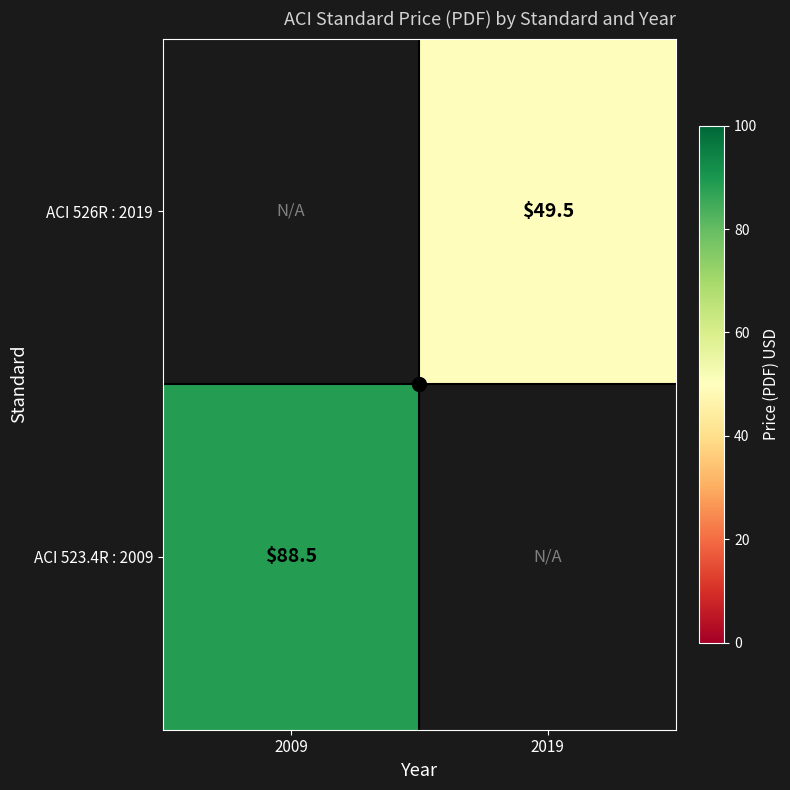

What is the approximate value of ACI 526R : 2019 at 2019?

49.5